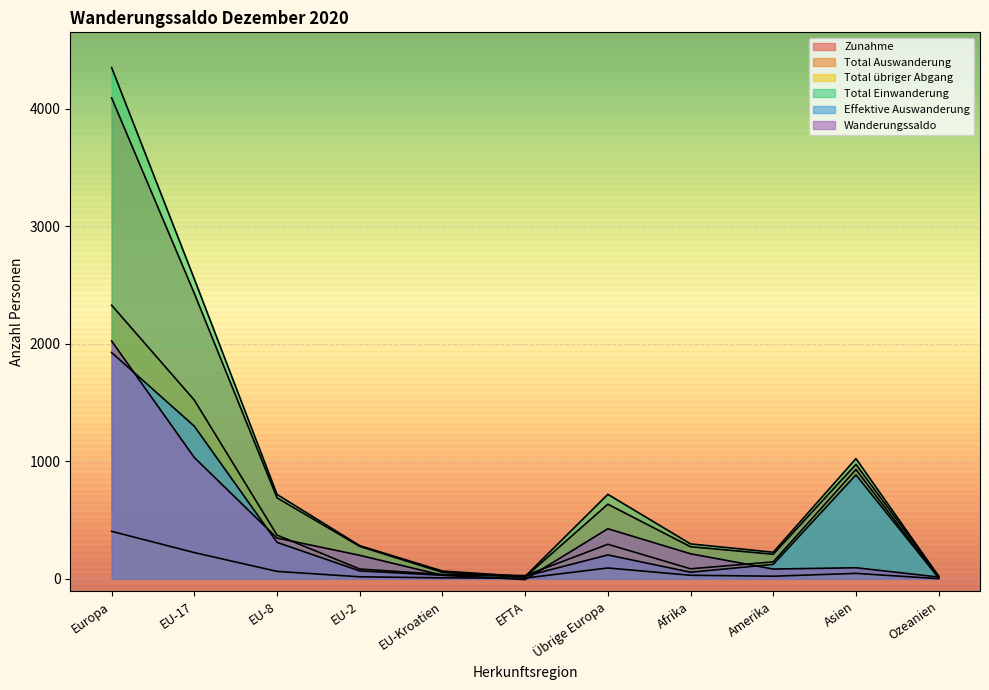

At EU-8, list the series in order from largest to smallest.

Total Einwanderung, Zunahme, Total Auswanderung, Wanderungssaldo, Effektive Auswanderung, Total übriger Abgang